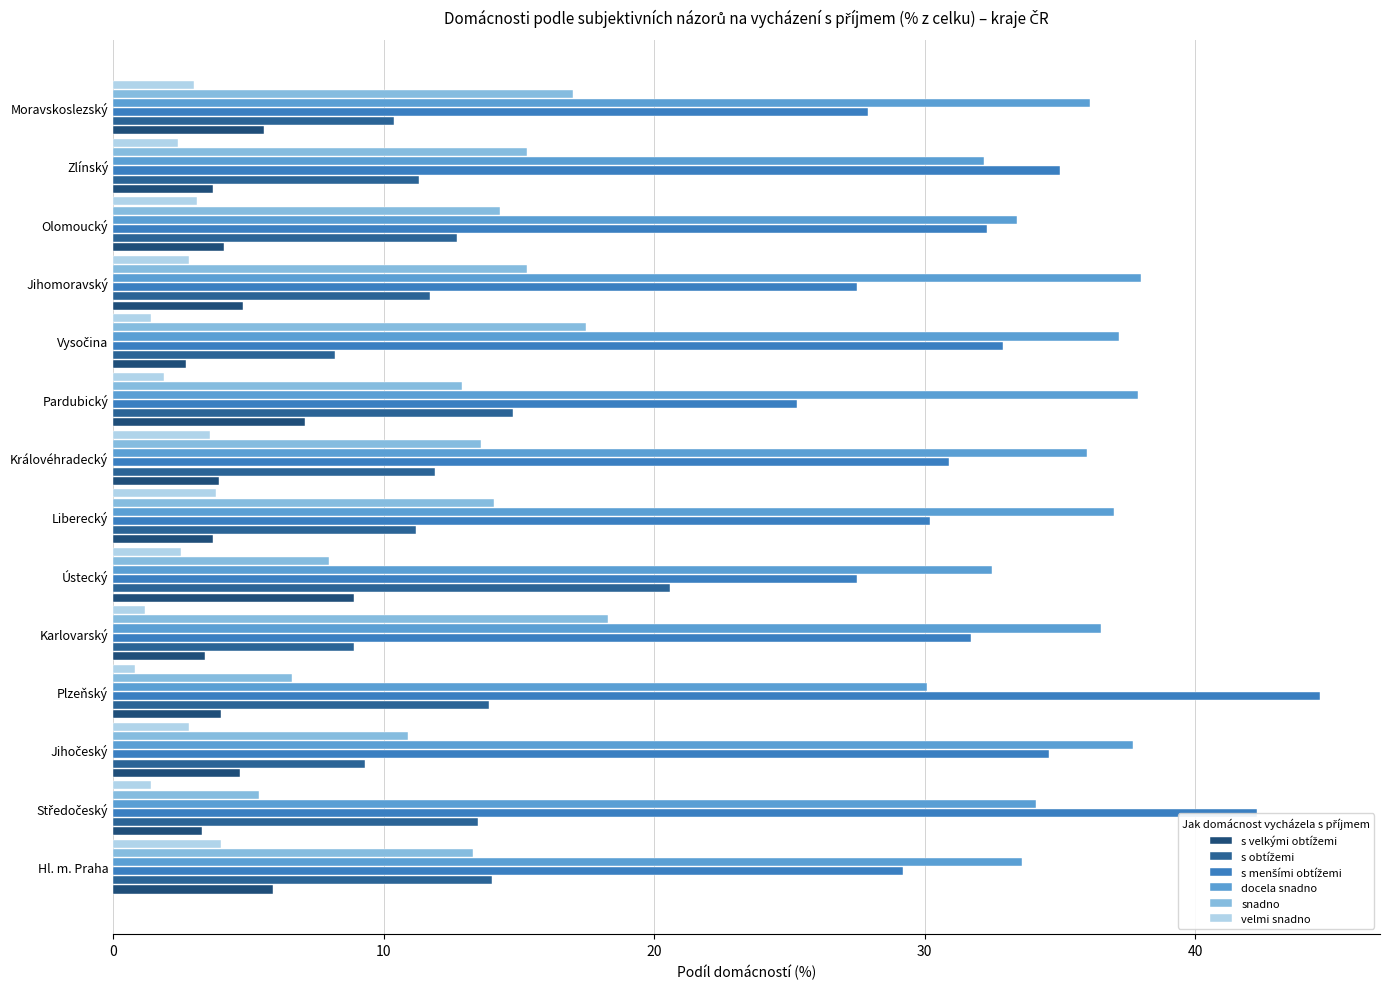

What is the greatest value displayed?

44.6